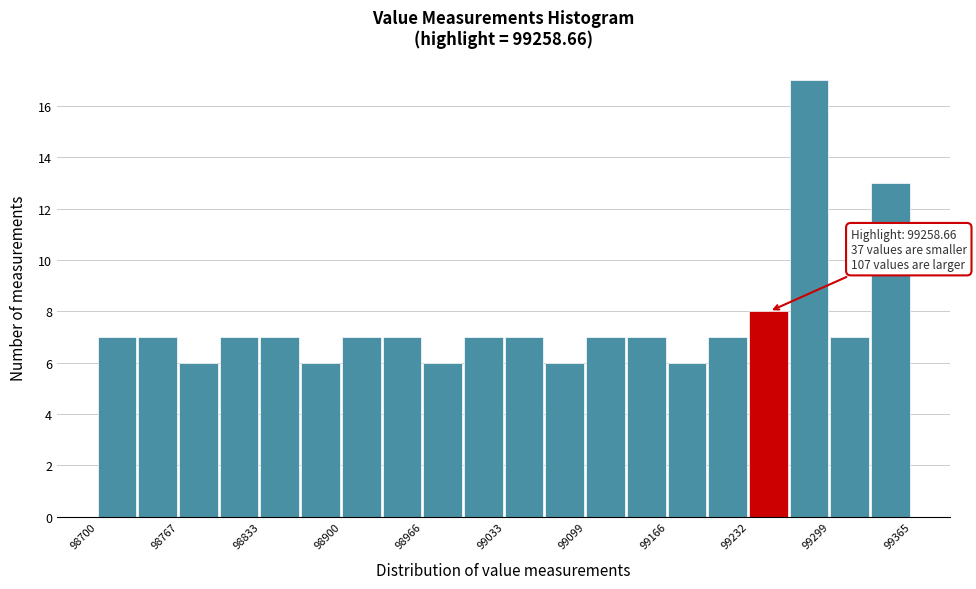

Read against the x-axis, roughly where is the centre of the tallest bar?

99280